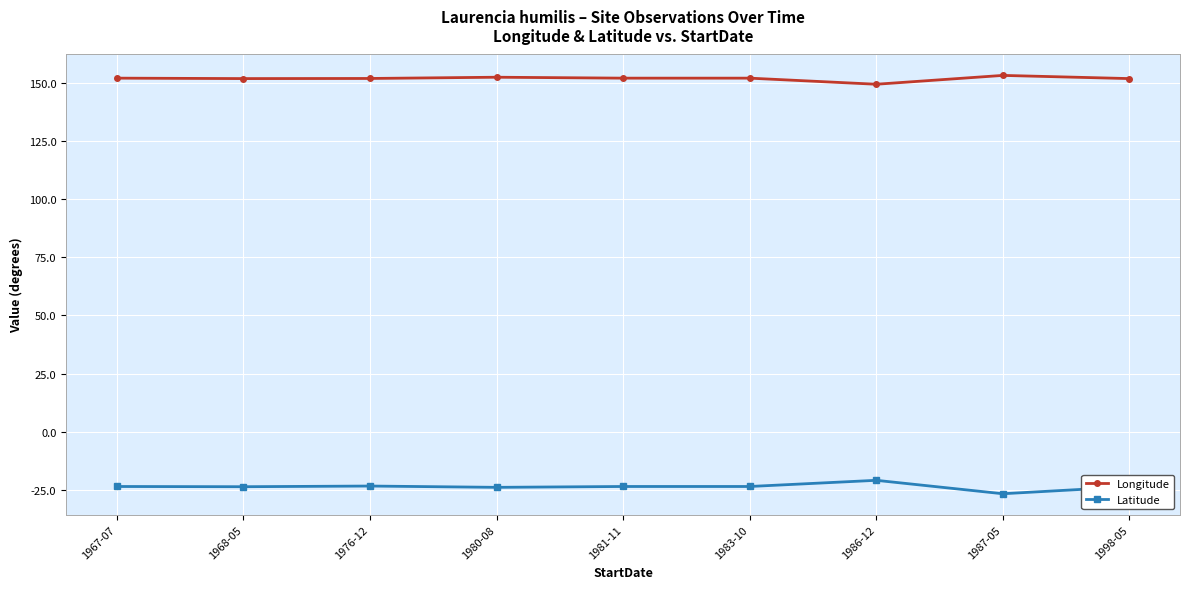

What is the difference between the maximum and second lowest values in the Longitude series?

1.4